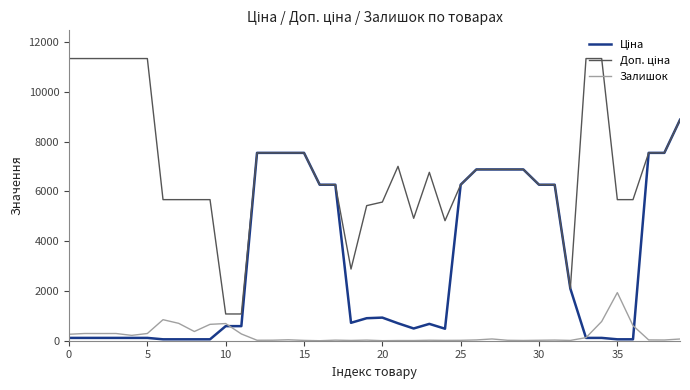

What is the greatest value displayed?

11334.0